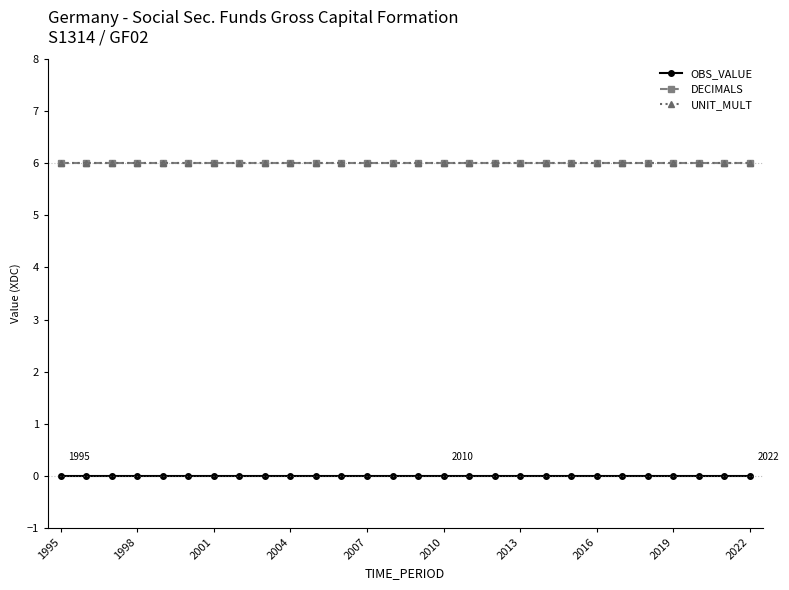

At which label does UNIT_MULT reach its minimum?

1995